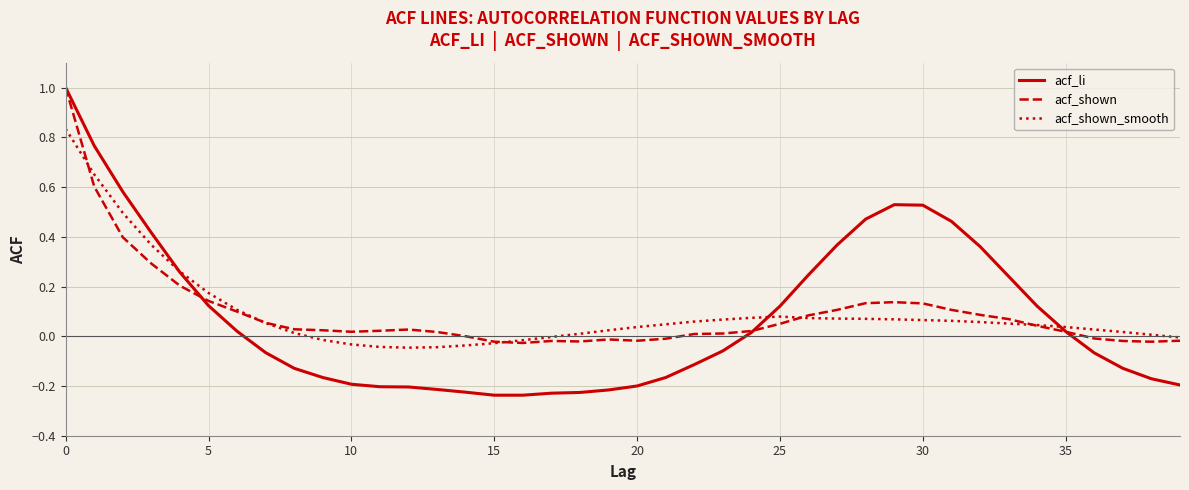

Which series has the largest range (max minus min)?

acf_li